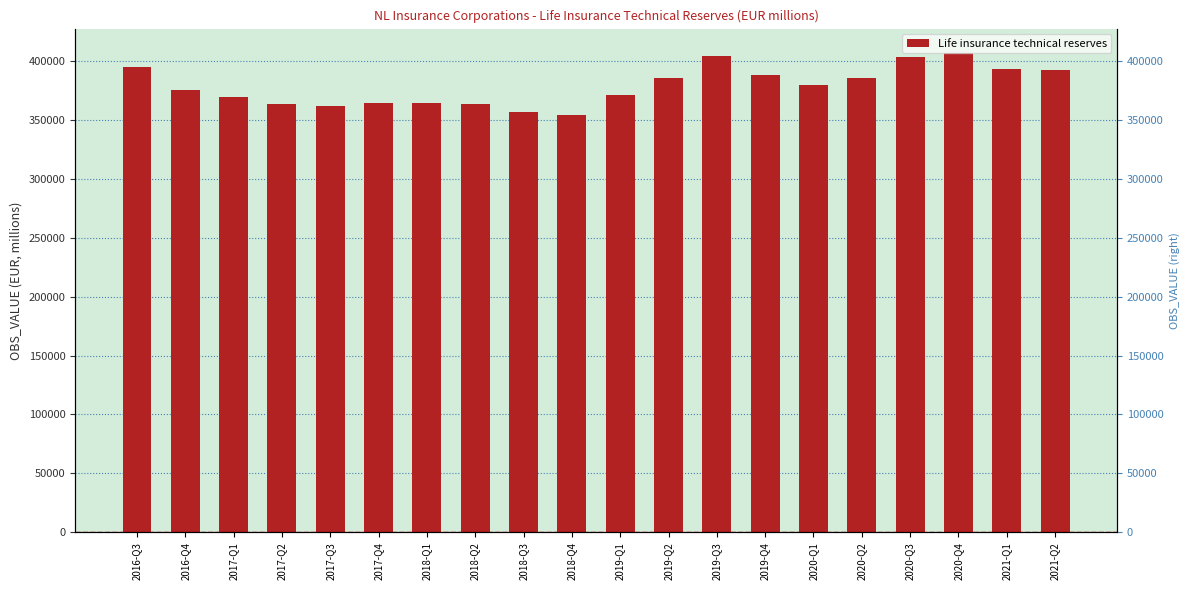

Count the number of categories in the chart.

20